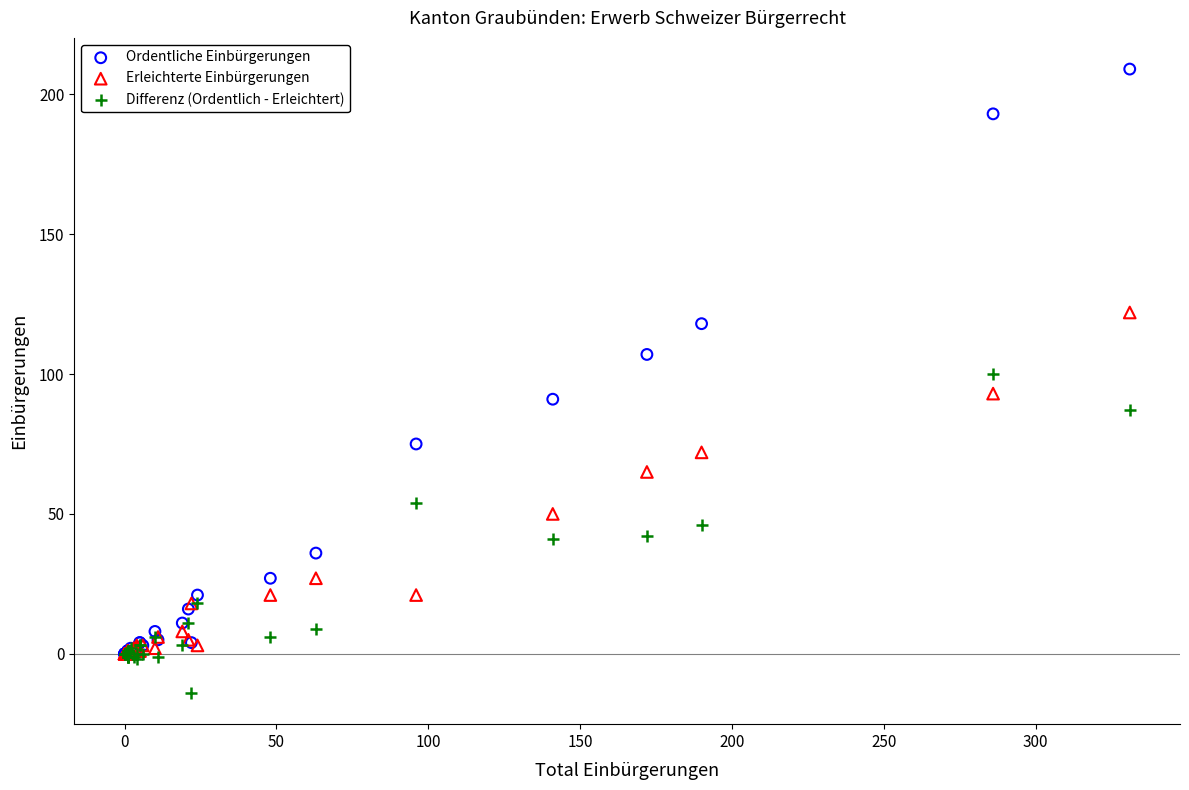

In the Erleichterte Einbürgerungen series, what Y value is closest to 61?

65